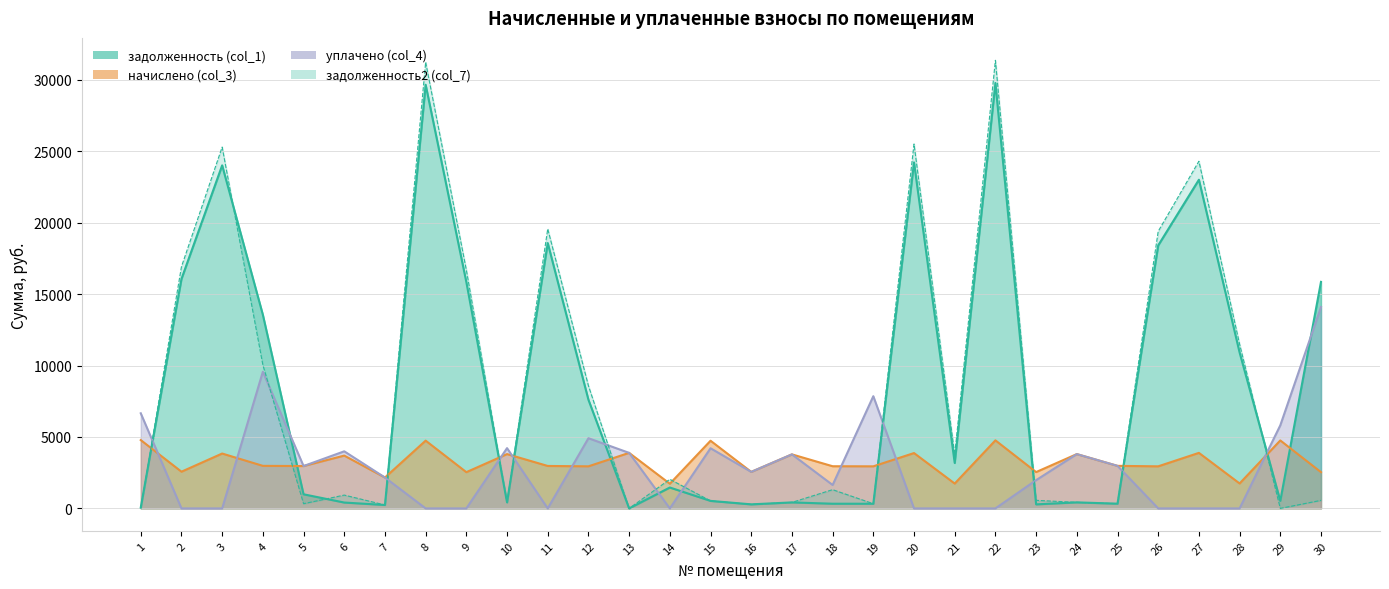

Which series has the largest total across all categories?

задолженность (col_1)